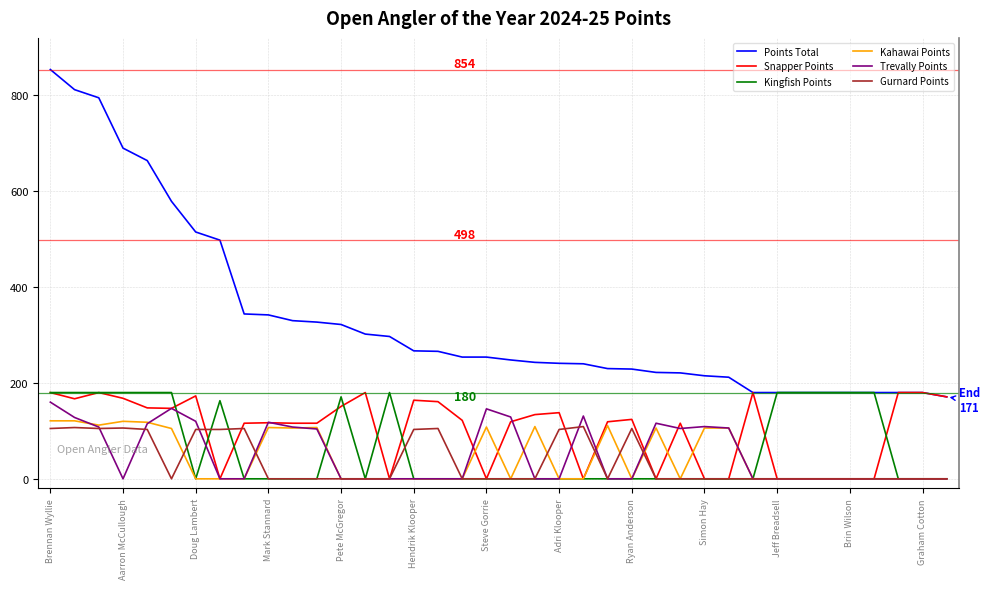

What is the maximum value for Trevally Points?

160